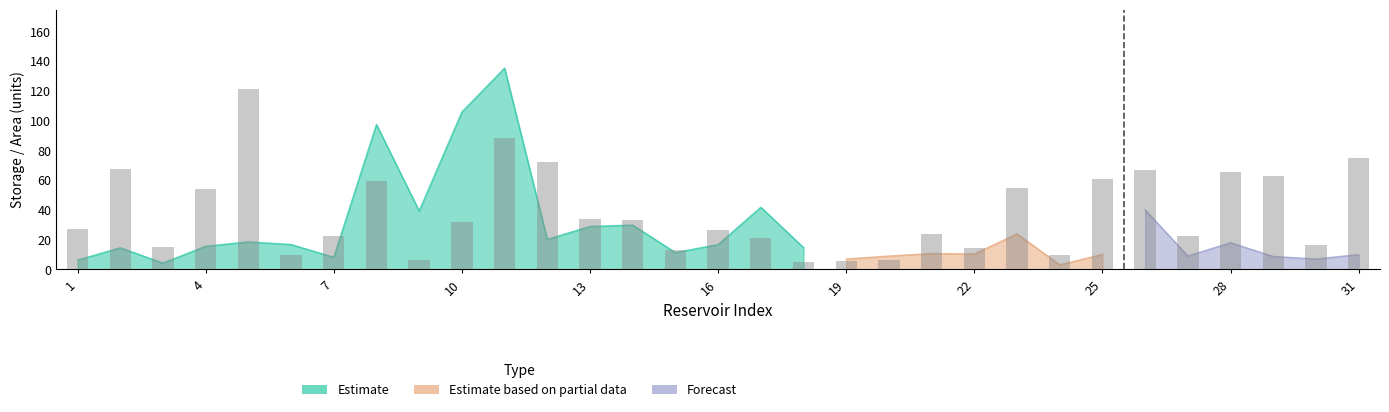

Which series changed the most between 17 and 30?

Forecast